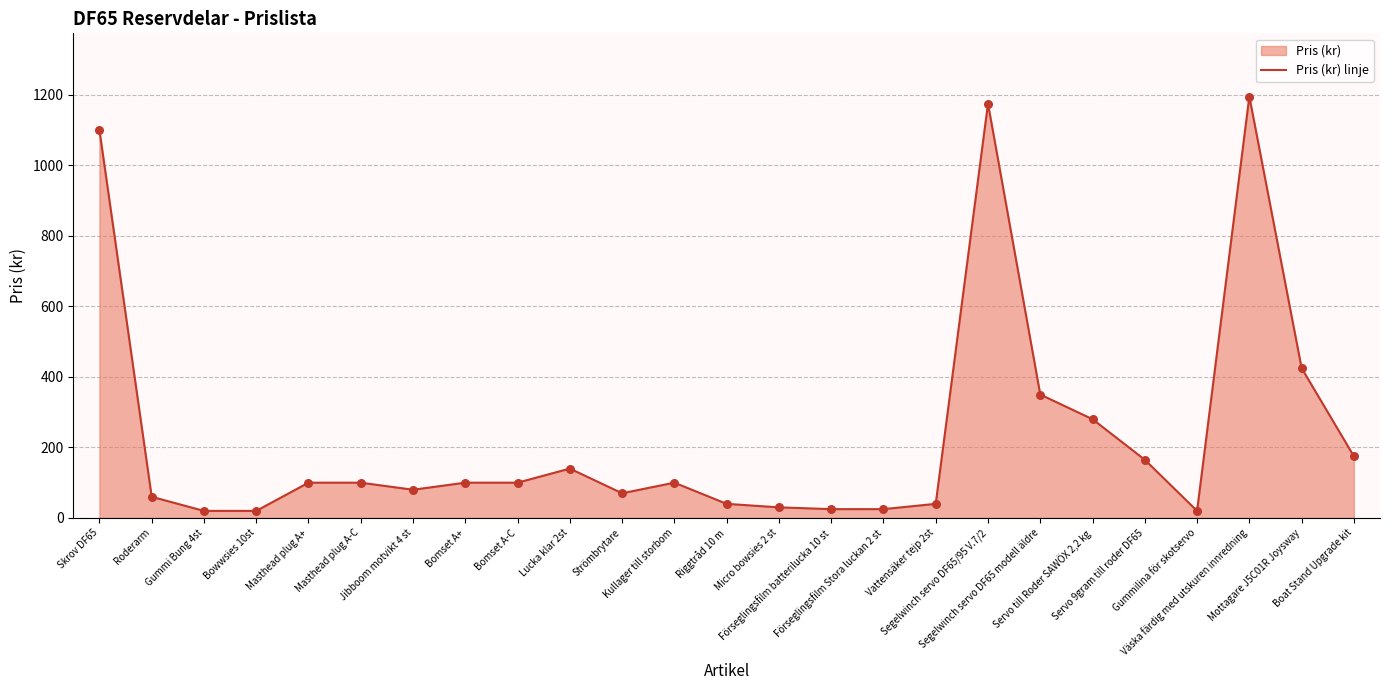

What is the ratio of the value at Kullager till storbom to the value at Gummi Bung 4st?

5.0